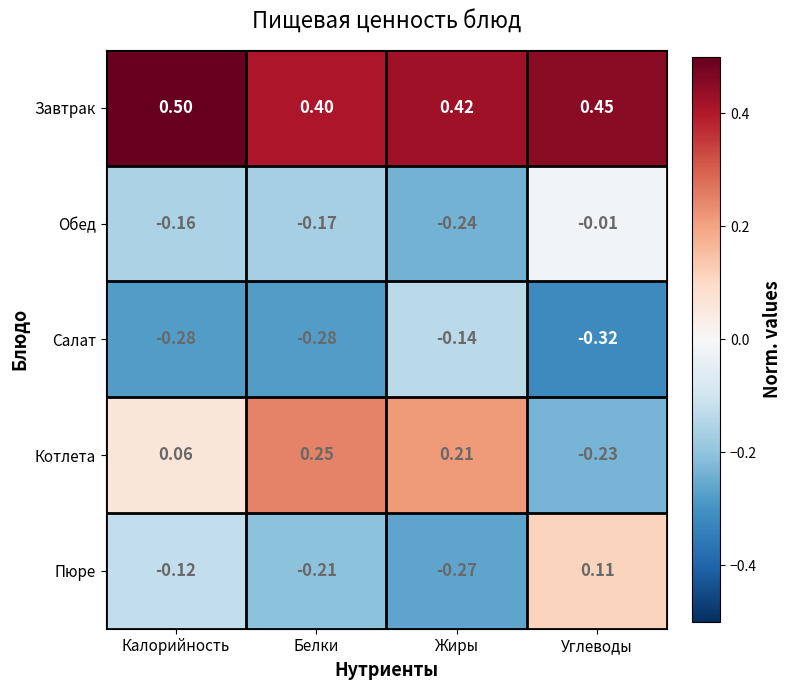

Which series has the largest total across all categories?

Завтрак